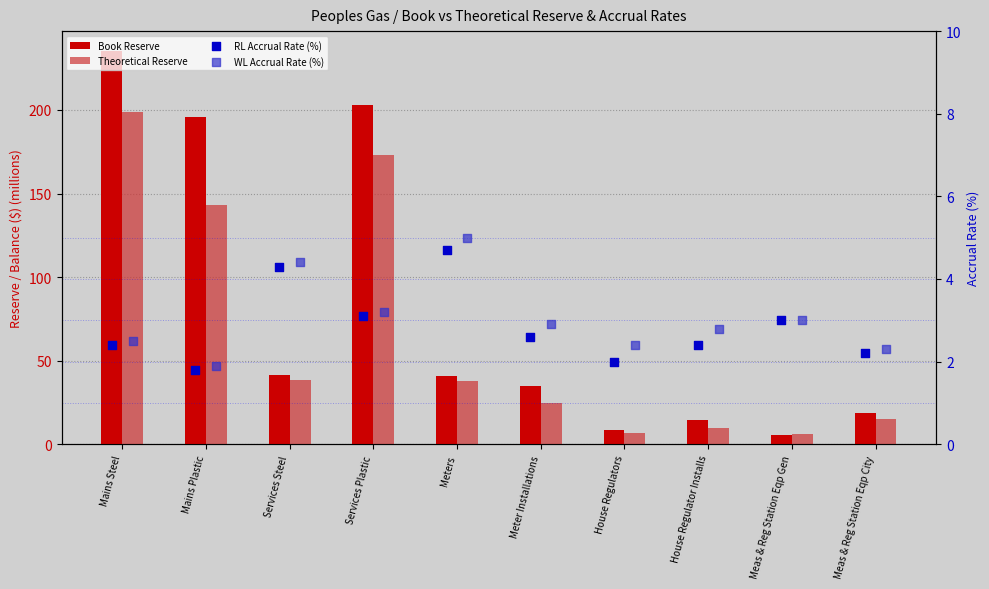

What are all the series names shown in the legend?

Book Reserve, Theoretical Reserve, RL Accrual Rate (%), WL Accrual Rate (%)